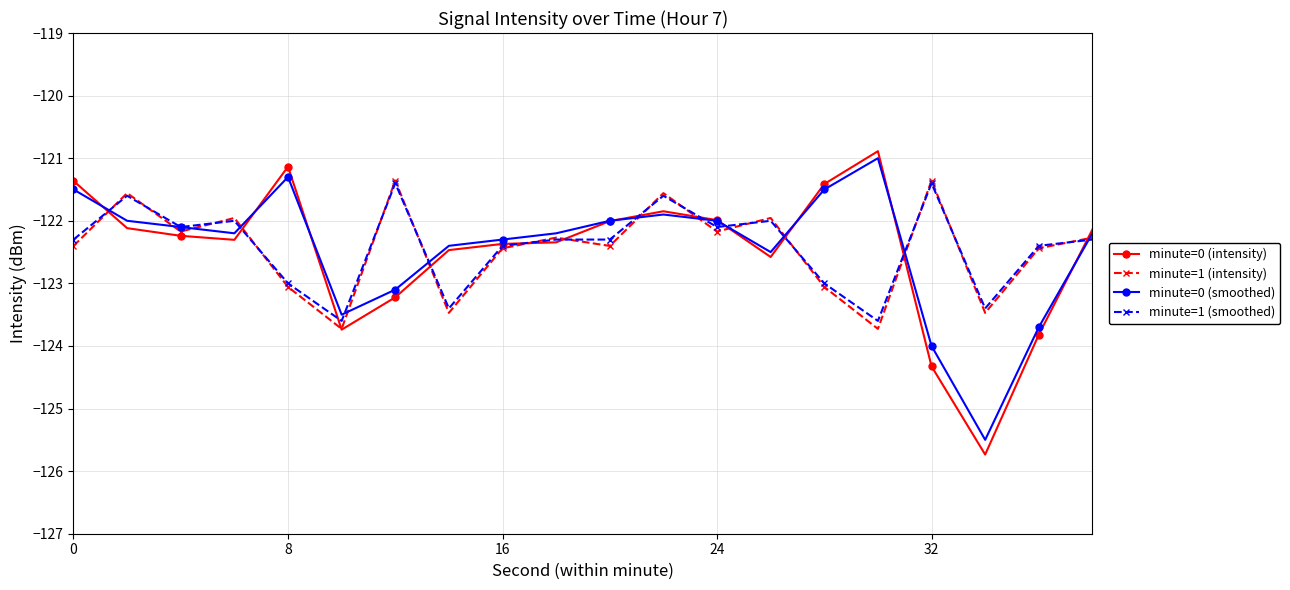

What is the highest value of the minute=0 (smoothed) series?

-121.0